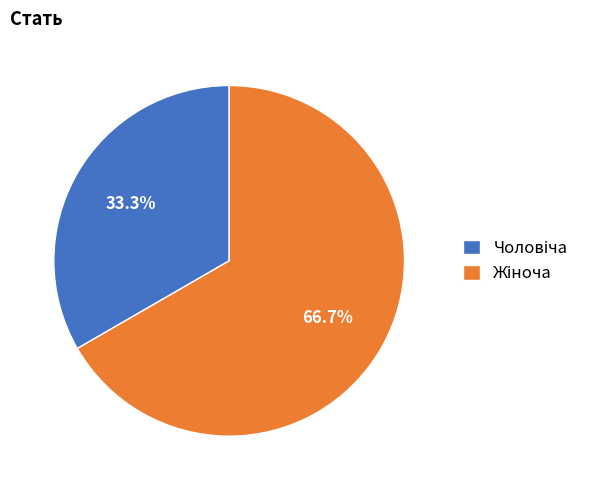

Is there a majority slice in this chart?

Yes